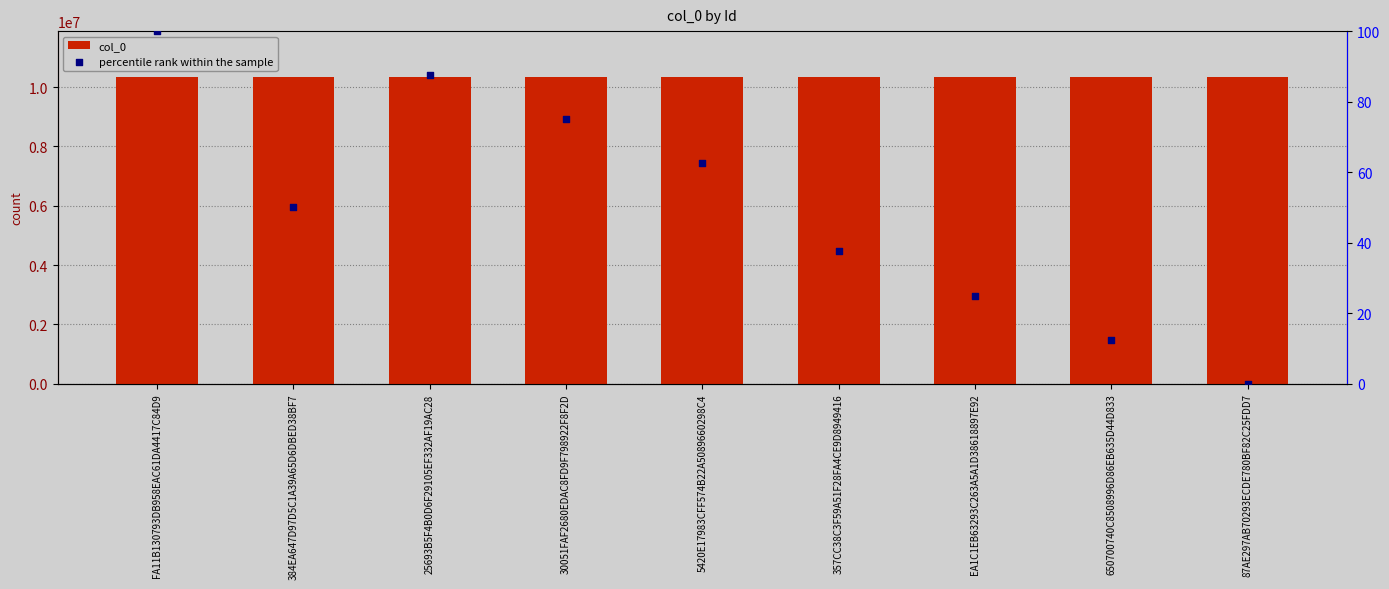

Which series has the largest total across all categories?

col_0